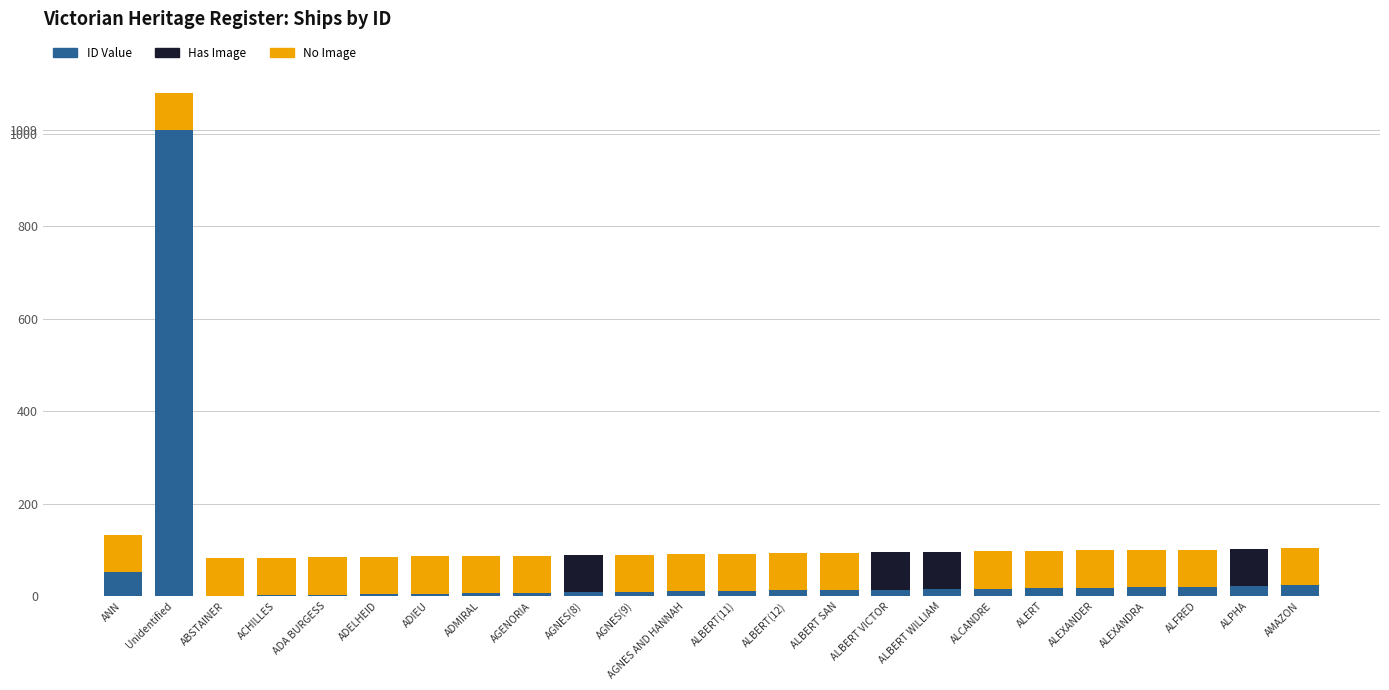

At which category is the sum across all series the highest?

Unidentified